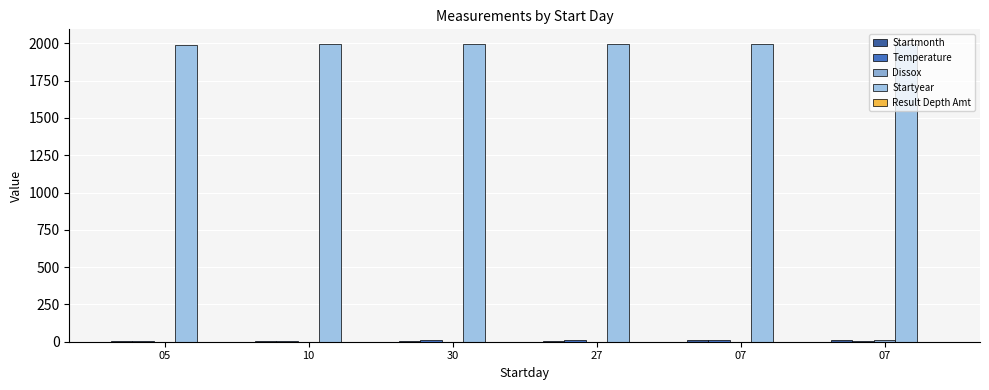

Reading left to right, extract all data points from this chart.

Startmonth: 05=5.0	10=3.0	30=6.0	27=7.0	07=9.0	07=11.0
Temperature: 05=4.0	10=2.0	30=11.0	27=13.1	07=11.3	07=7.8
Dissox: 05=0.1	10=0.5	30=0.2	27=0.2	07=0.2	07=9.1
Startyear: 05=1989.0	10=1994.0	30=1994.0	27=1994.0	07=1994.0	07=1994.0
Result Depth Amt: 05=0.0	10=0.0	30=0.0	27=0.0	07=0.0	07=0.0